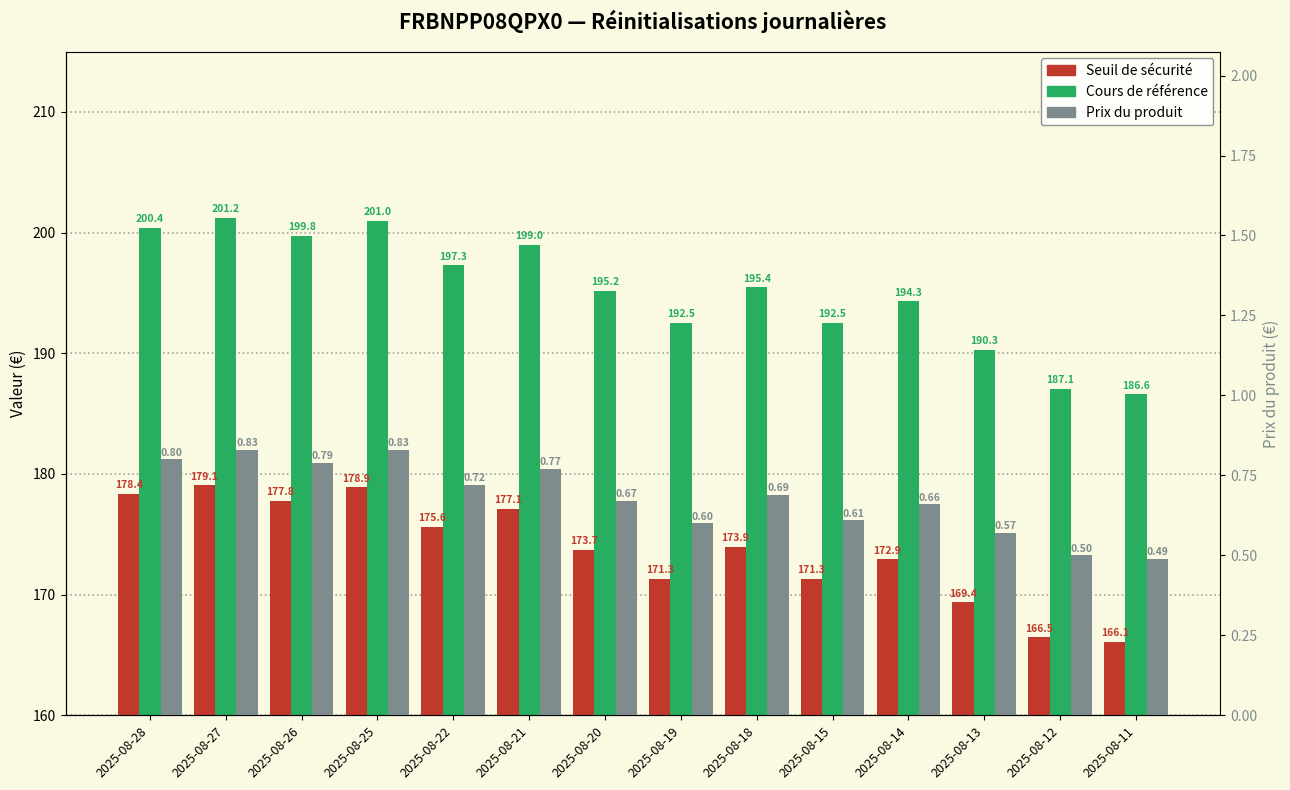

Are the bars horizontal?

No